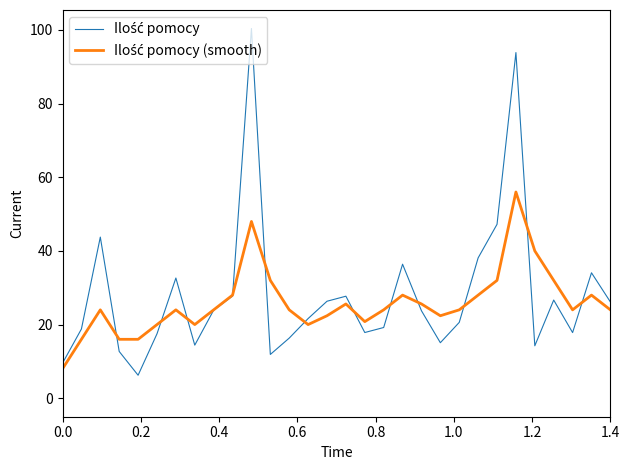

Reading left to right, extract all data points from this chart.

Ilość pomocy: 9.5	18.8	43.8	12.7	6.2	17.5	32.6	14.4	23.9	27.7	100.4	11.9	16.3	21.6	26.3	27.7	17.8	19.2	36.4	23.8	15.1	20.6	38.1	47.2	93.9	14.2	26.7	17.8	34.1	26.2
Ilość pomocy (smooth): 8.0	16.0	24.0	16.0	16.0	20.0	24.0	20.0	24.0	28.0	48.0	32.0	24.0	20.0	22.4	25.6	20.8	24.0	28.0	25.6	22.4	24.0	28.0	32.0	56.0	40.0	32.0	24.0	28.0	24.0